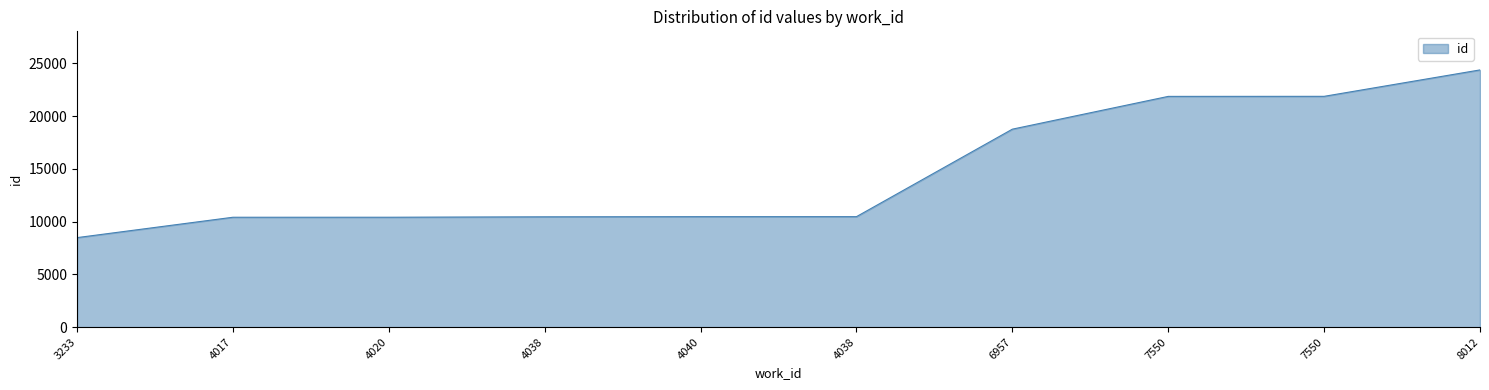

True or false: the data has more than 1 interior local peaks.

False